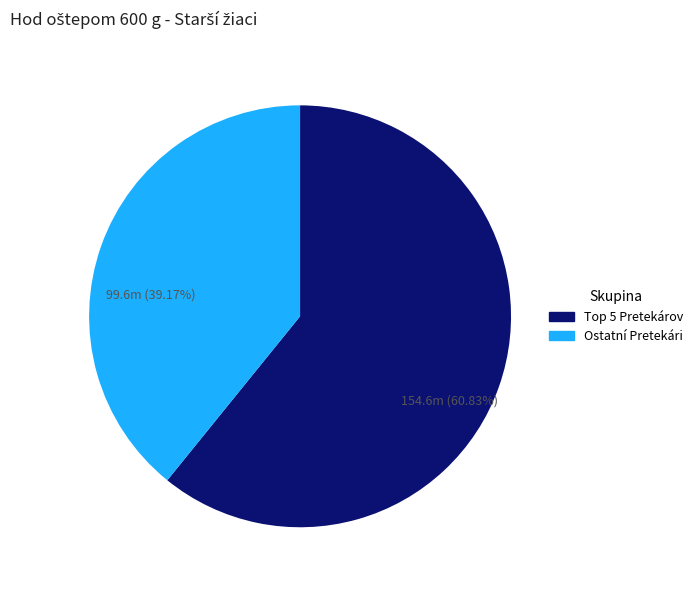

Rank the categories by value from highest to lowest.

Top 5 Pretekárov, Ostatní Pretekári